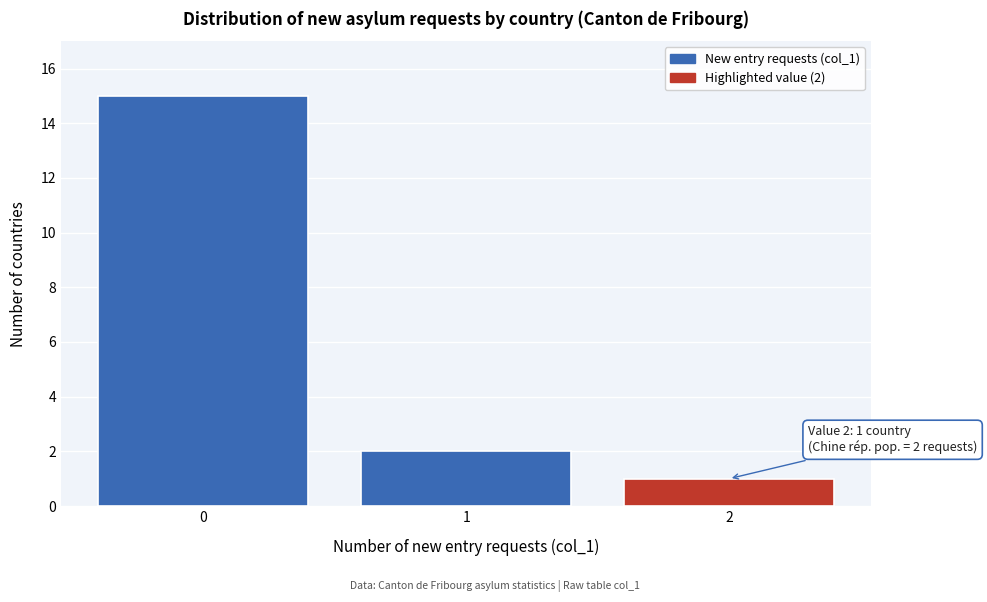

Reading left to right, what are all the values shown in this chart?

0=15	1=2	2=1